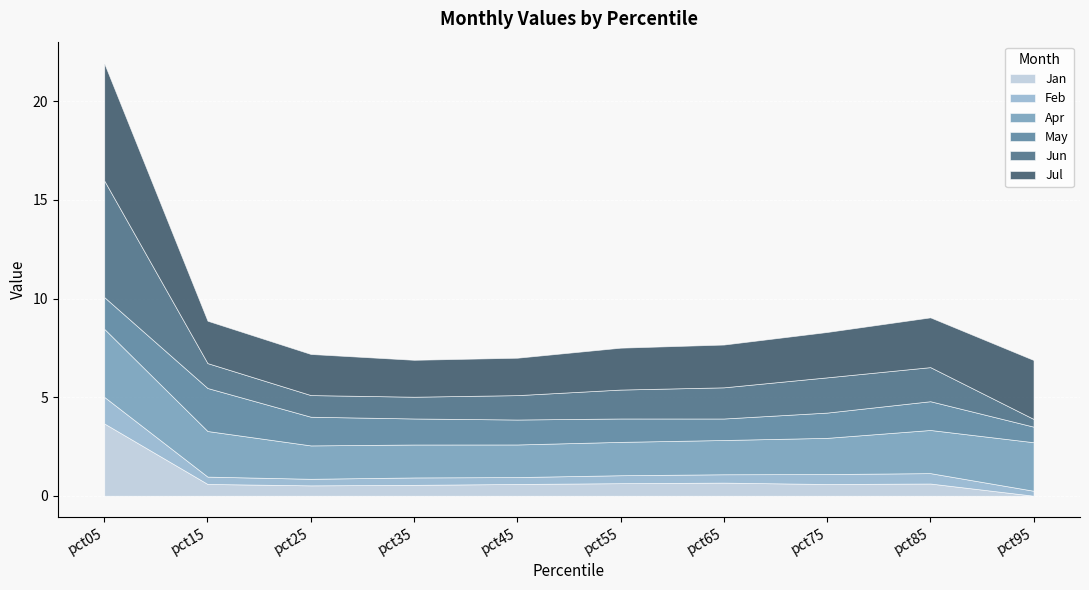

True or false: Feb and Jun intersect in this chart.

False